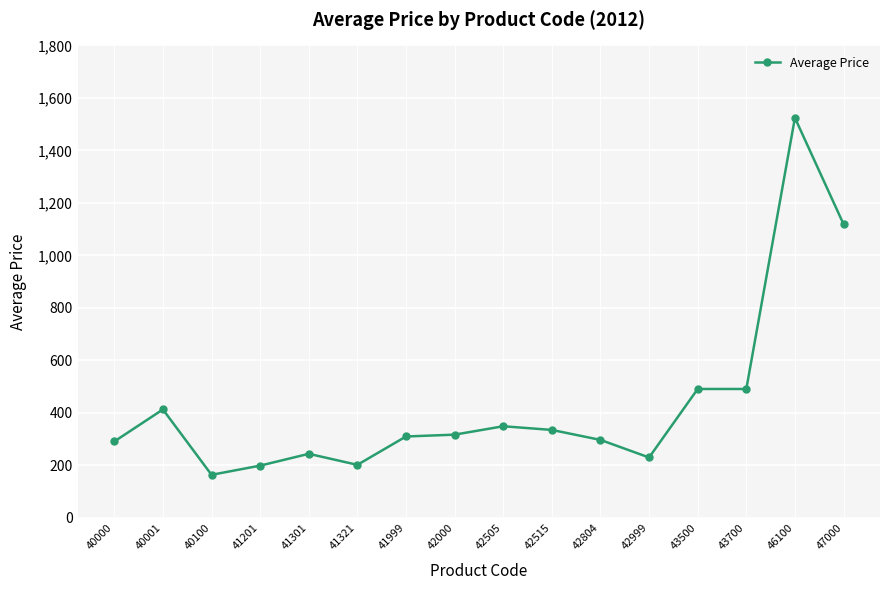

Read the value at 42000, to the nearest 100.

300